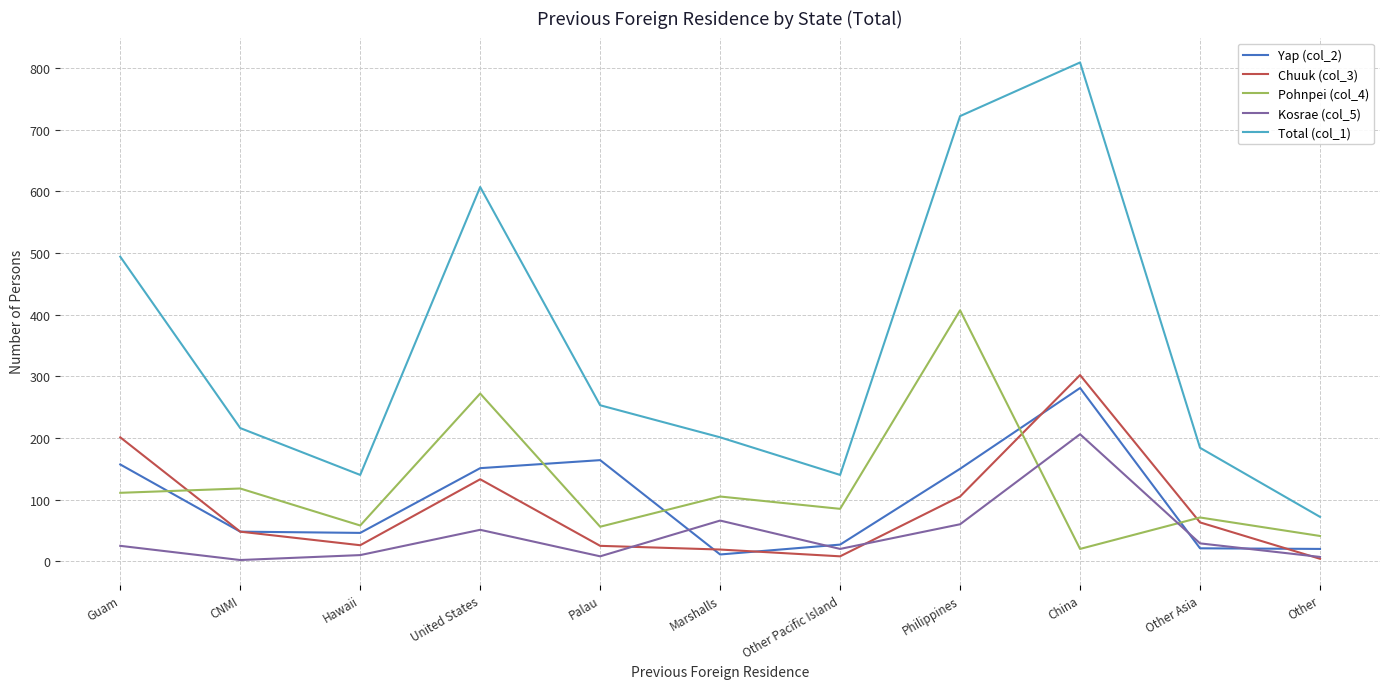

Which series has the largest range (max minus min)?

Total (col_1)